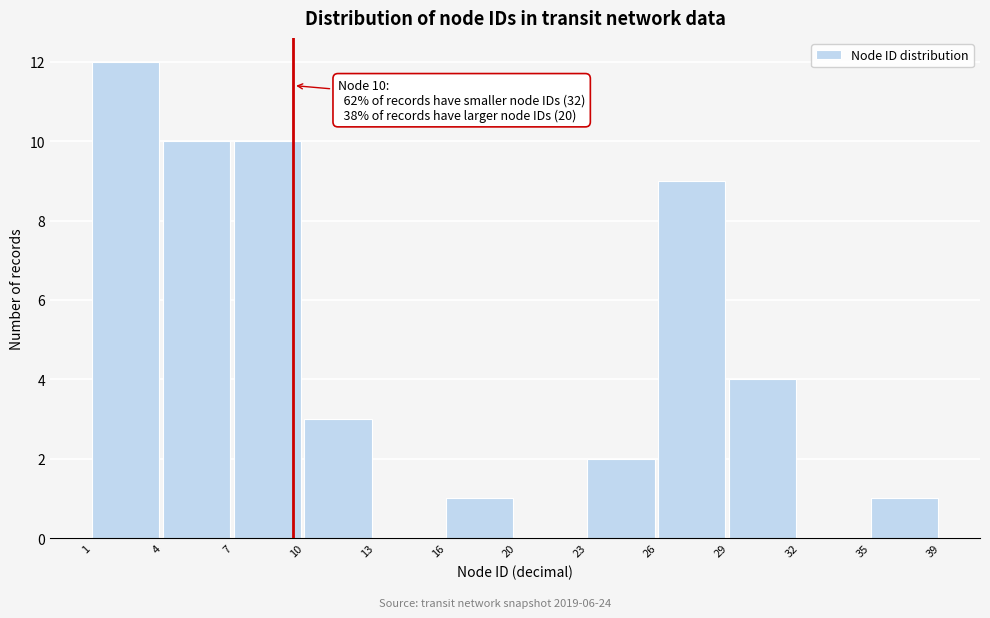

Reading right to left, list all the values displayed in this chart.

35=1	32=0	29=4	26=9	23=2	20=0	16=1	13=0	10=3	7=10	4=10	1=12